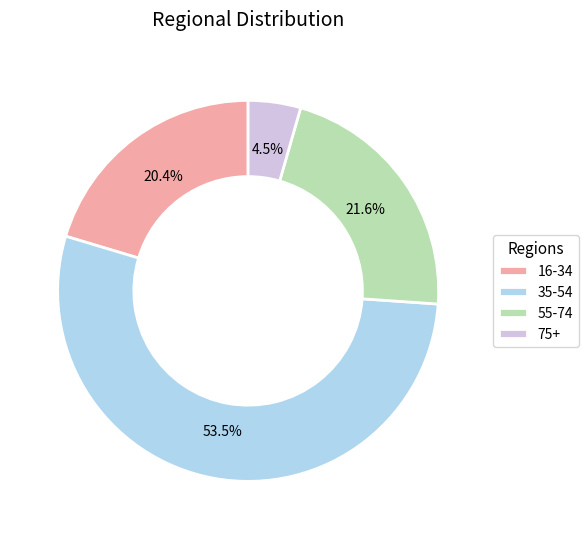

What portion of the pie excludes 35-54?

46.5%